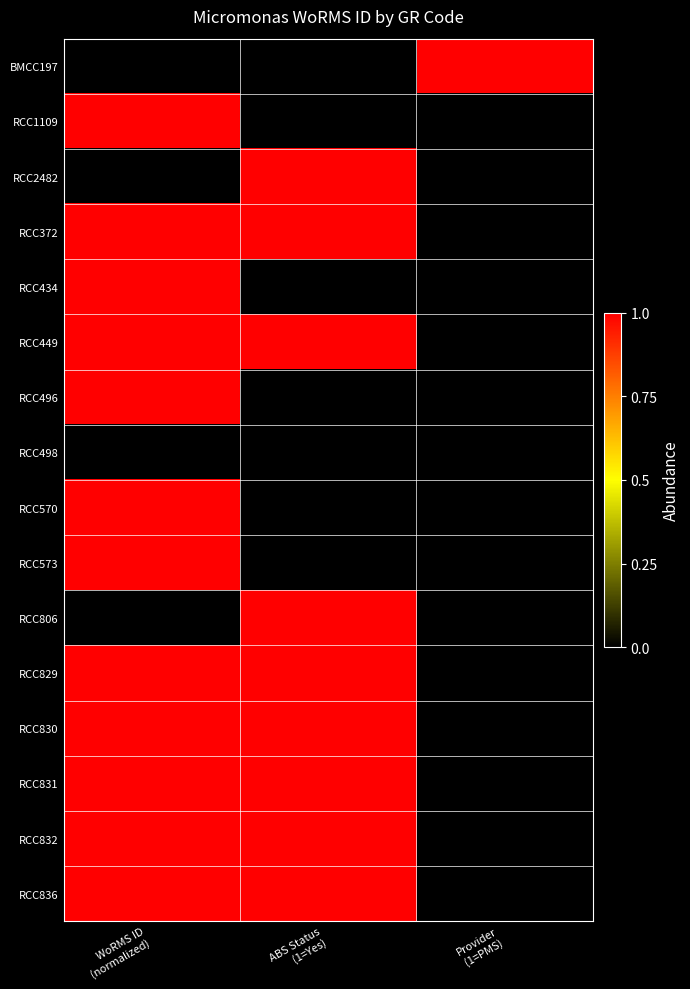

Which has a higher value, Provider
(1=PMS) or ABS Status
(1=Yes)?

Provider
(1=PMS)